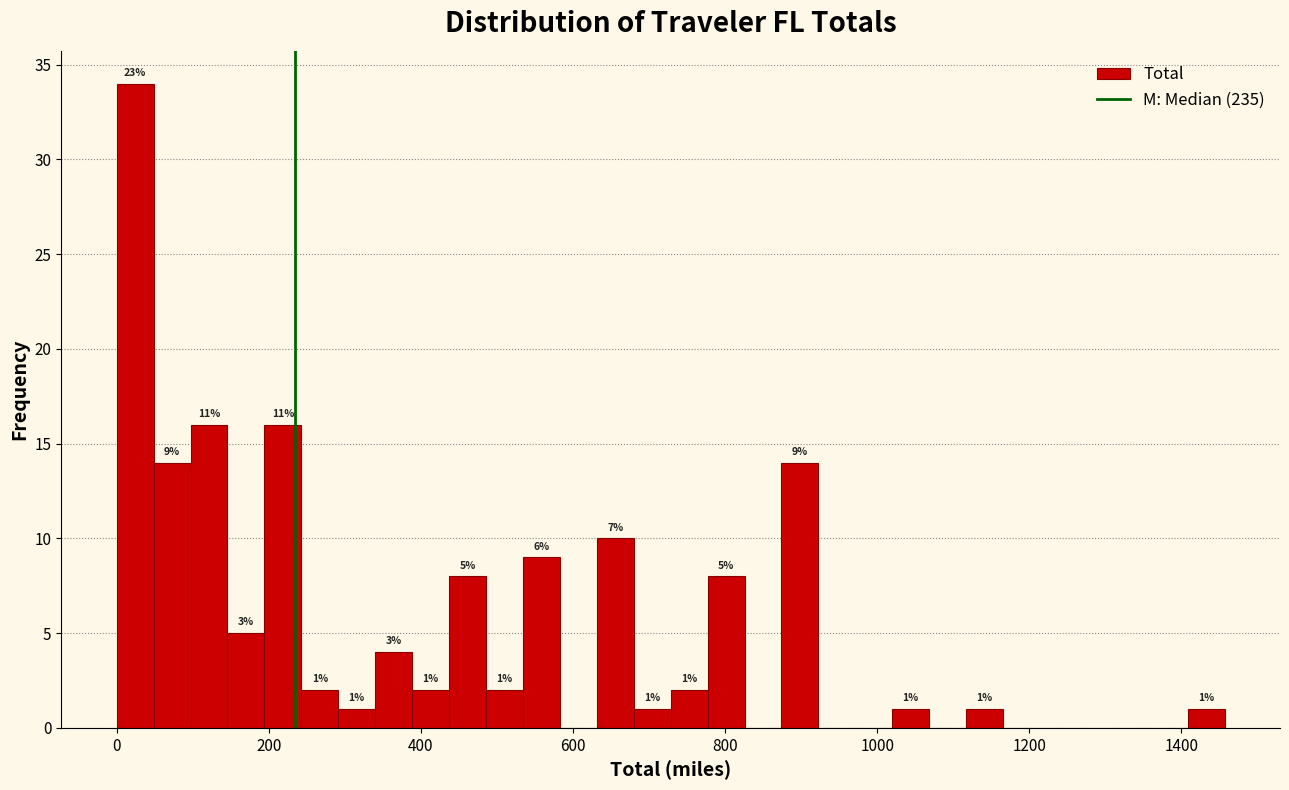

Read against the x-axis, roughly where is the centre of the tallest bar?

20